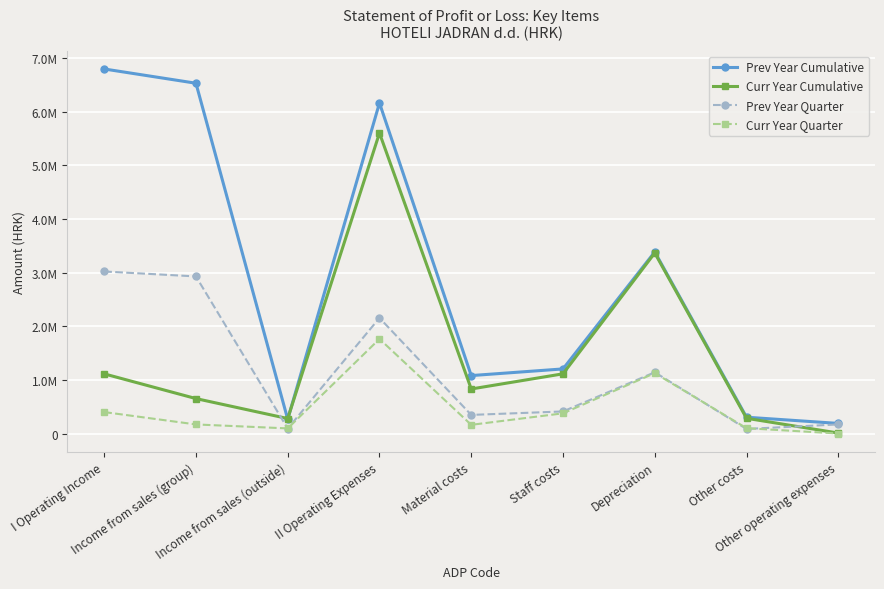

Is it true that Curr Year Quarter equals 74772 at Material costs?

False